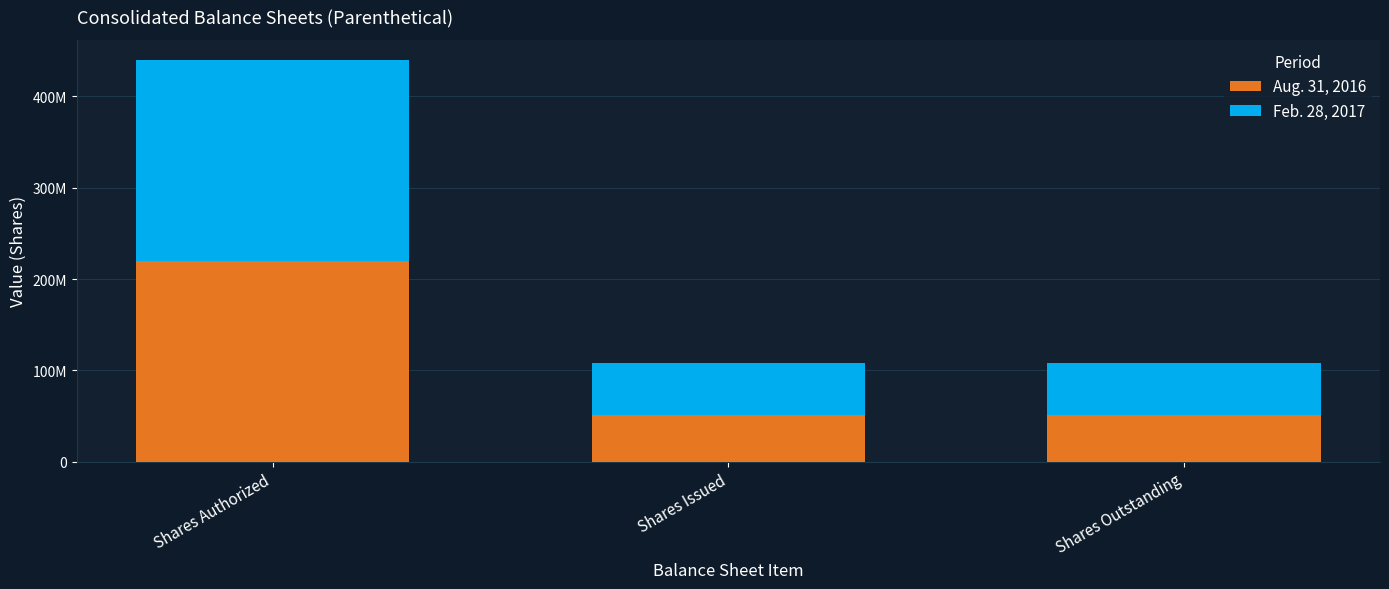

What are all the series names shown in the legend?

Aug. 31, 2016, Feb. 28, 2017